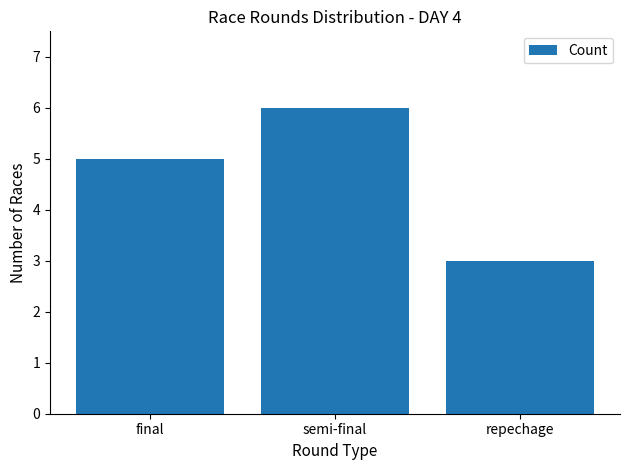

What is the value of the 1st bar from the left?

5